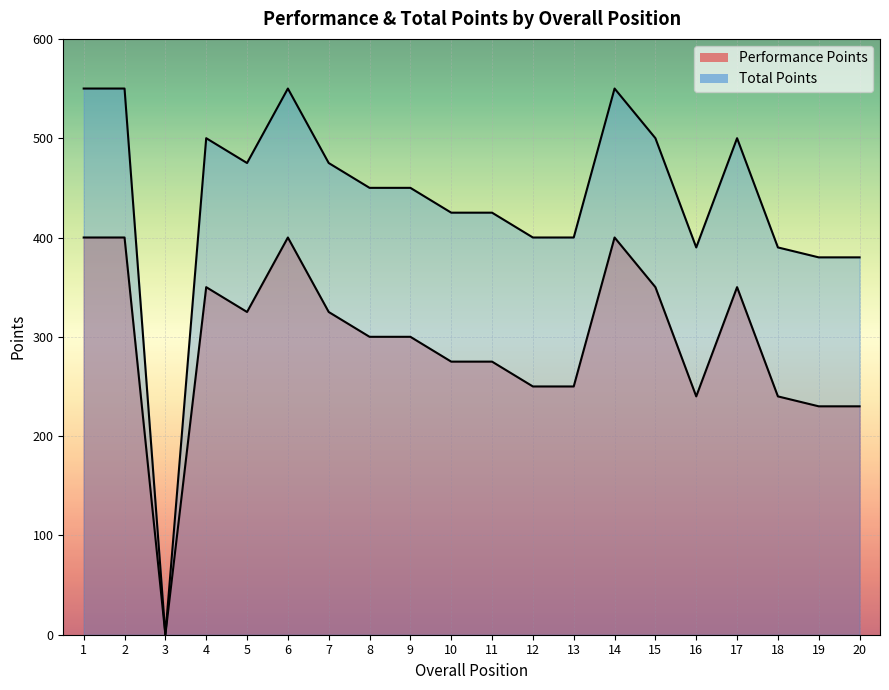

True or false: Total Points has a value of 673 at 5.

False